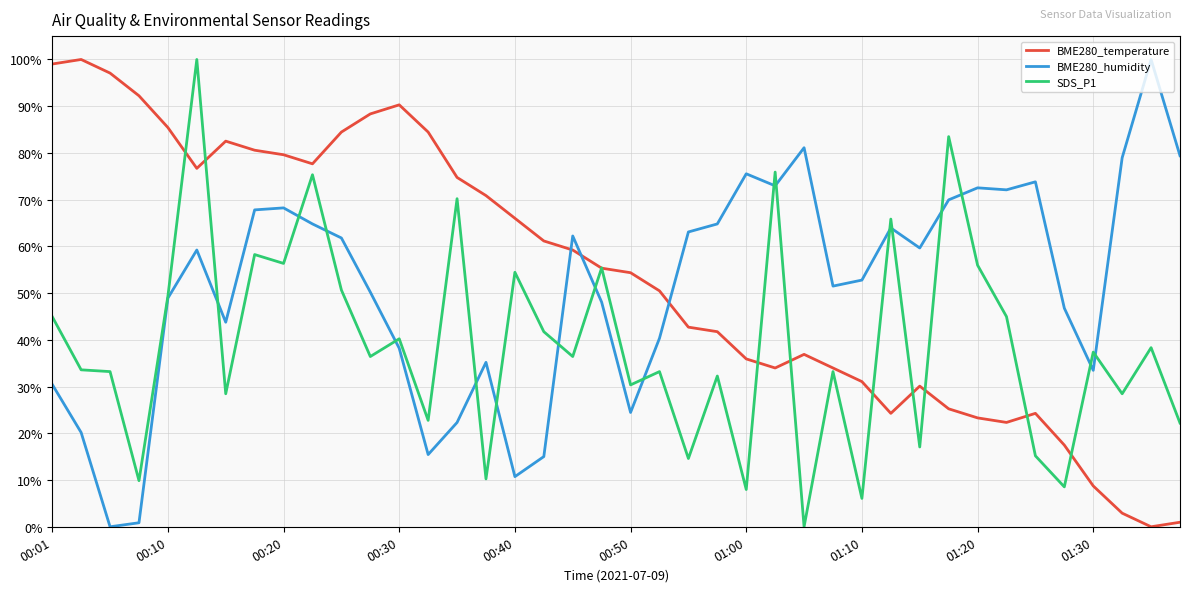

What is the highest value of the BME280_humidity series?

100.0